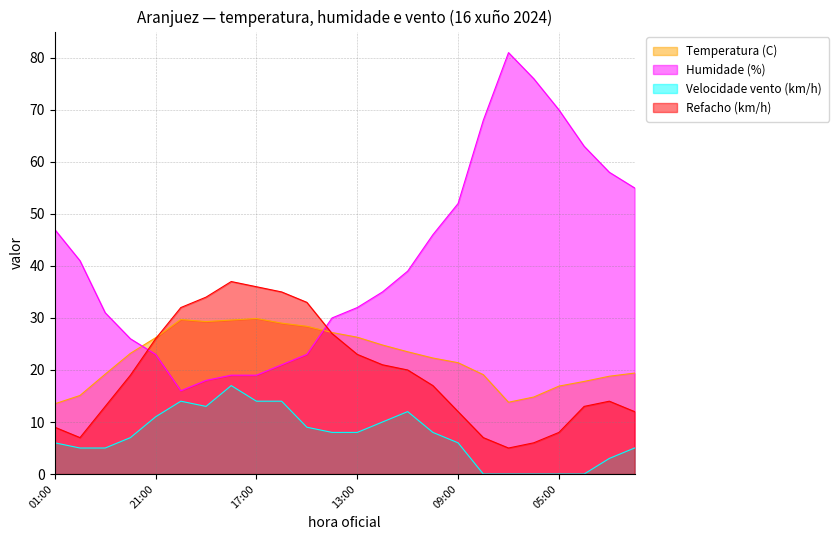

Reading left to right, list all the values displayed in this chart.

Temperatura (C): 01:00=13.5	00:00=15.1	23:00=19.2	22:00=23.2	21:00=26.2	20:00=29.7	19:00=29.3	18:00=29.6	17:00=29.9	16:00=29.0	15:00=28.4	14:00=27.2	13:00=26.3	12:00=24.8	11:00=23.5	10:00=22.3	09:00=21.4	08:00=19.1	07:00=13.8	06:00=14.8	05:00=16.9	04:00=17.8	03:00=18.8	02:00=19.4
Humidade (%): 01:00=47.0	00:00=41.0	23:00=31.0	22:00=26.0	21:00=23.0	20:00=16.0	19:00=18.0	18:00=19.0	17:00=19.0	16:00=21.0	15:00=23.0	14:00=30.0	13:00=32.0	12:00=35.0	11:00=39.0	10:00=46.0	09:00=52.0	08:00=68.0	07:00=81.0	06:00=76.0	05:00=70.0	04:00=63.0	03:00=58.0	02:00=55.0
Velocidade vento (km/h): 01:00=6.0	00:00=5.0	23:00=5.0	22:00=7.0	21:00=11.0	20:00=14.0	19:00=13.0	18:00=17.0	17:00=14.0	16:00=14.0	15:00=9.0	14:00=8.0	13:00=8.0	12:00=10.0	11:00=12.0	10:00=8.0	09:00=6.0	08:00=0.0	07:00=0.0	06:00=0.0	05:00=0.0	04:00=0.0	03:00=3.0	02:00=5.0
Refacho (km/h): 01:00=9.0	00:00=7.0	23:00=13.0	22:00=19.0	21:00=26.0	20:00=32.0	19:00=34.0	18:00=37.0	17:00=36.0	16:00=35.0	15:00=33.0	14:00=27.0	13:00=23.0	12:00=21.0	11:00=20.0	10:00=17.0	09:00=12.0	08:00=7.0	07:00=5.0	06:00=6.0	05:00=8.0	04:00=13.0	03:00=14.0	02:00=12.0